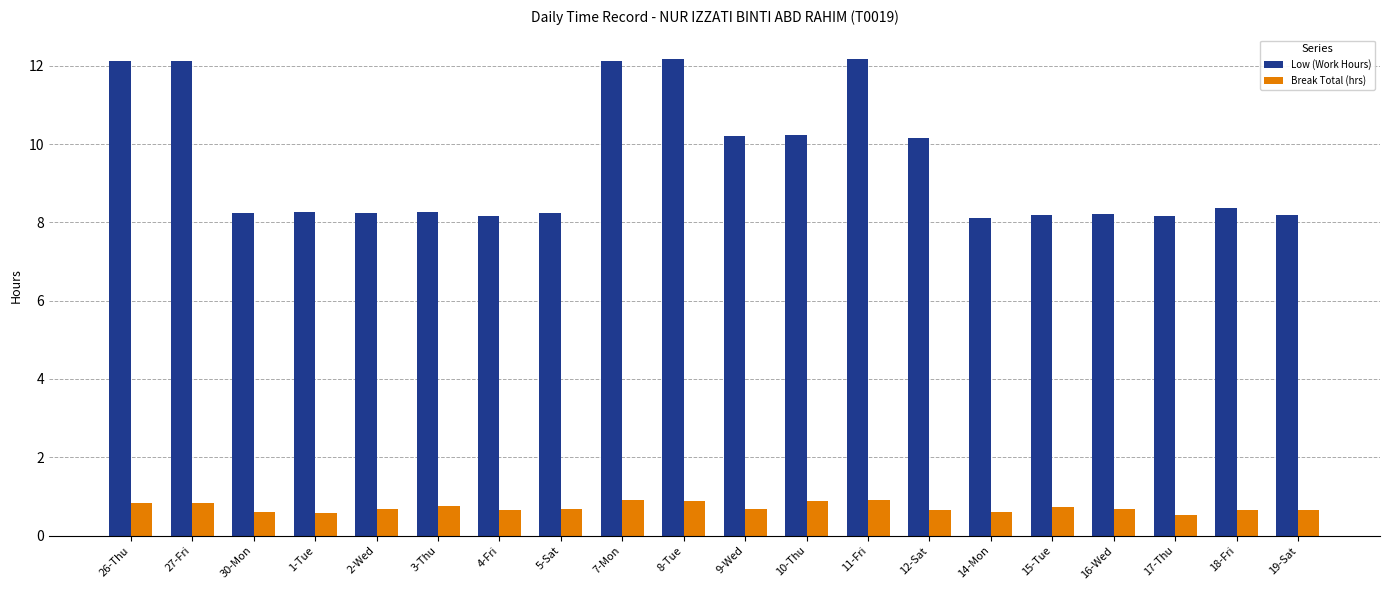

Which series has the widest spread of values?

Low (Work Hours)